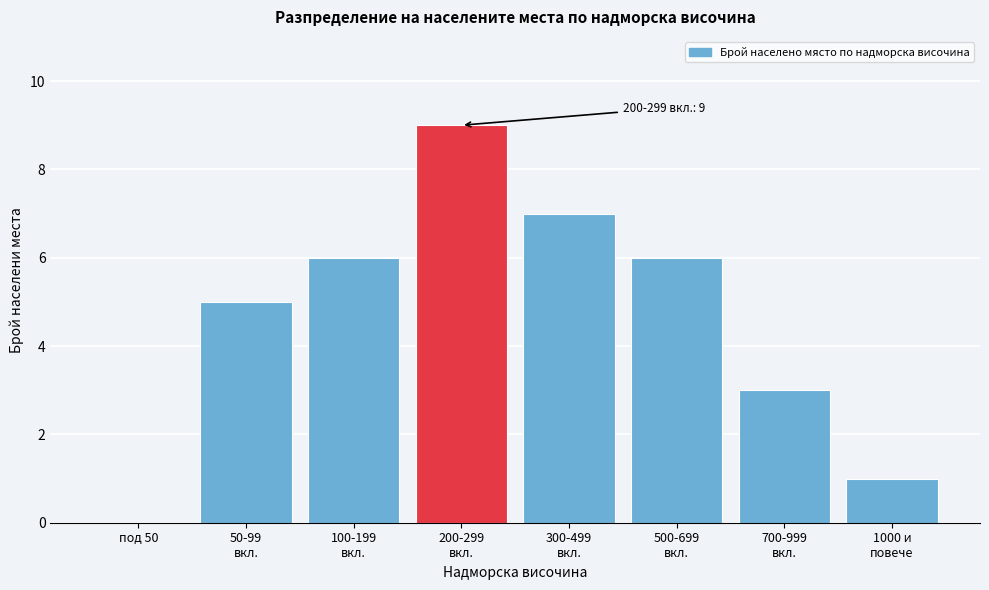

Is it true that the value at под 50 is -5?

False